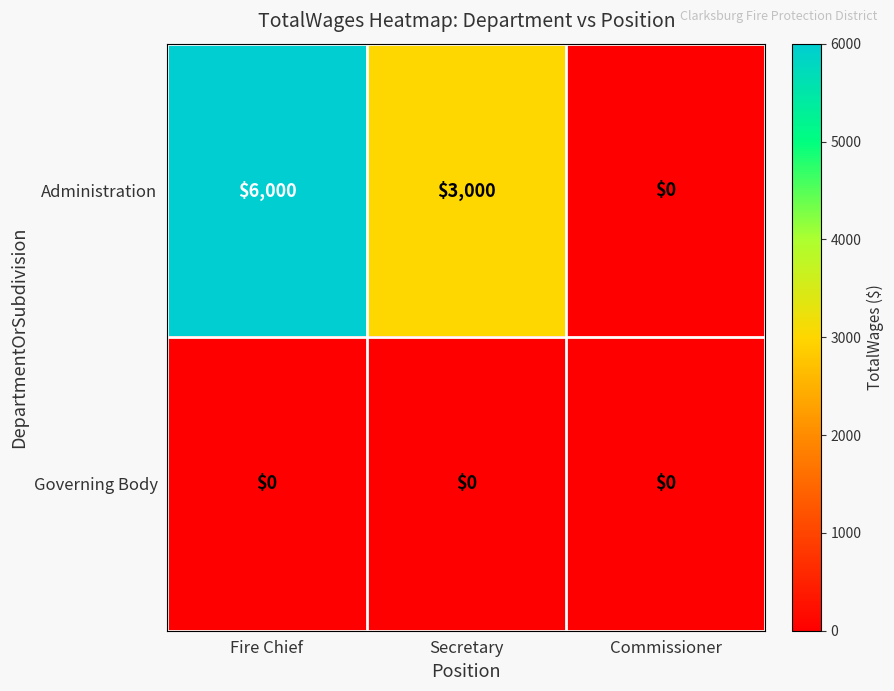

Reading right to left, list all the values displayed in this chart.

Administration: 0	3000	6000
Governing Body: 0	0	0